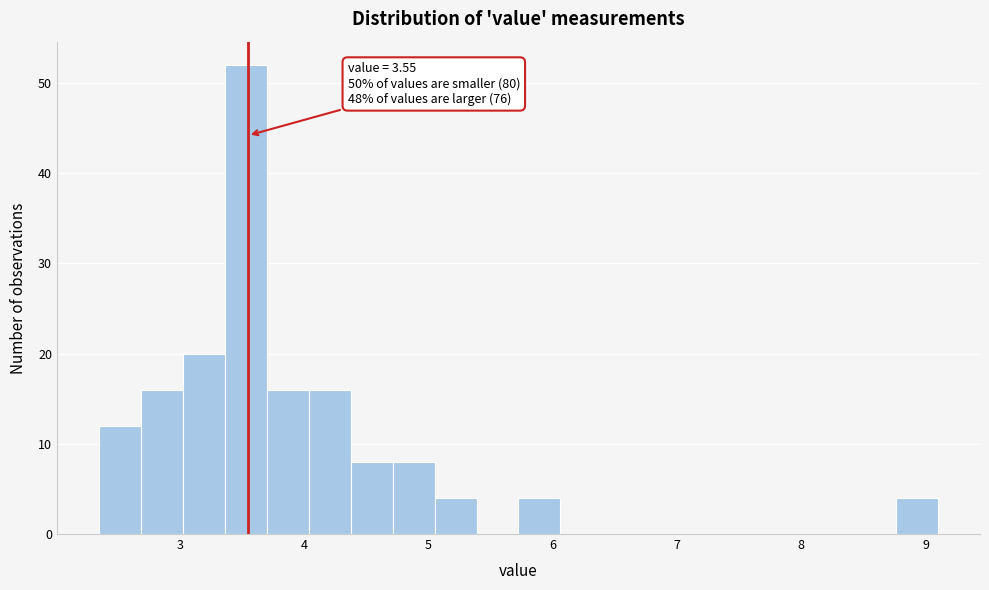

Read against the x-axis, roughly where is the centre of the tallest bar?

3.5